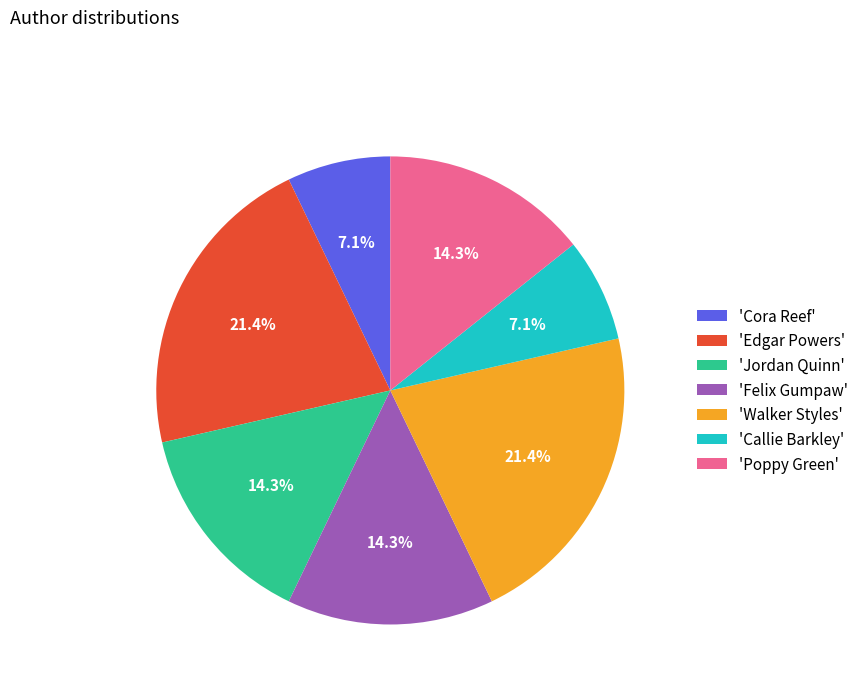

What is the ratio of the value at 'Jordan Quinn' to the value at 'Felix Gumpaw'?

1.0